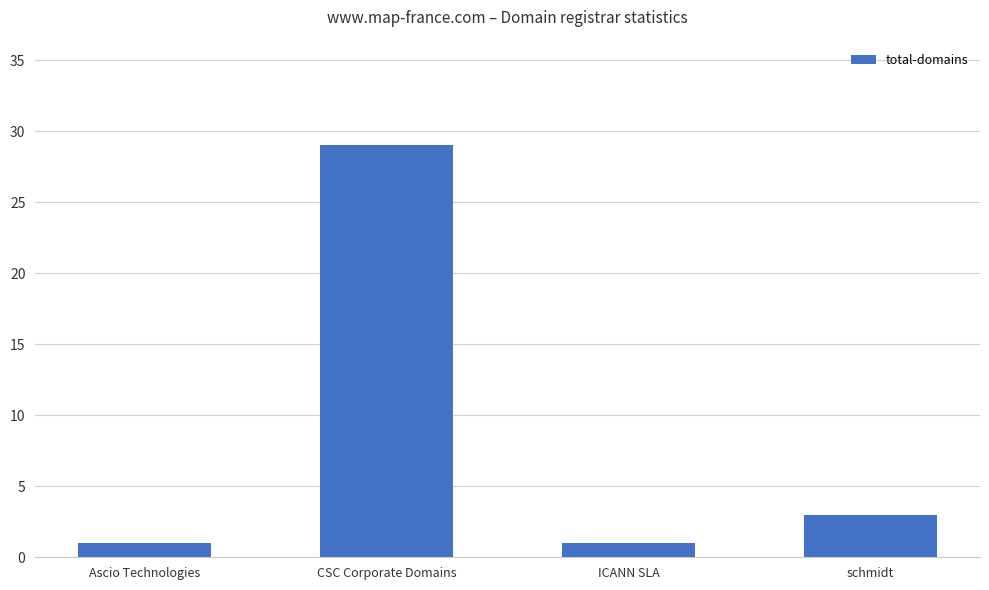

At which label does the data first exceed 3?

CSC Corporate Domains